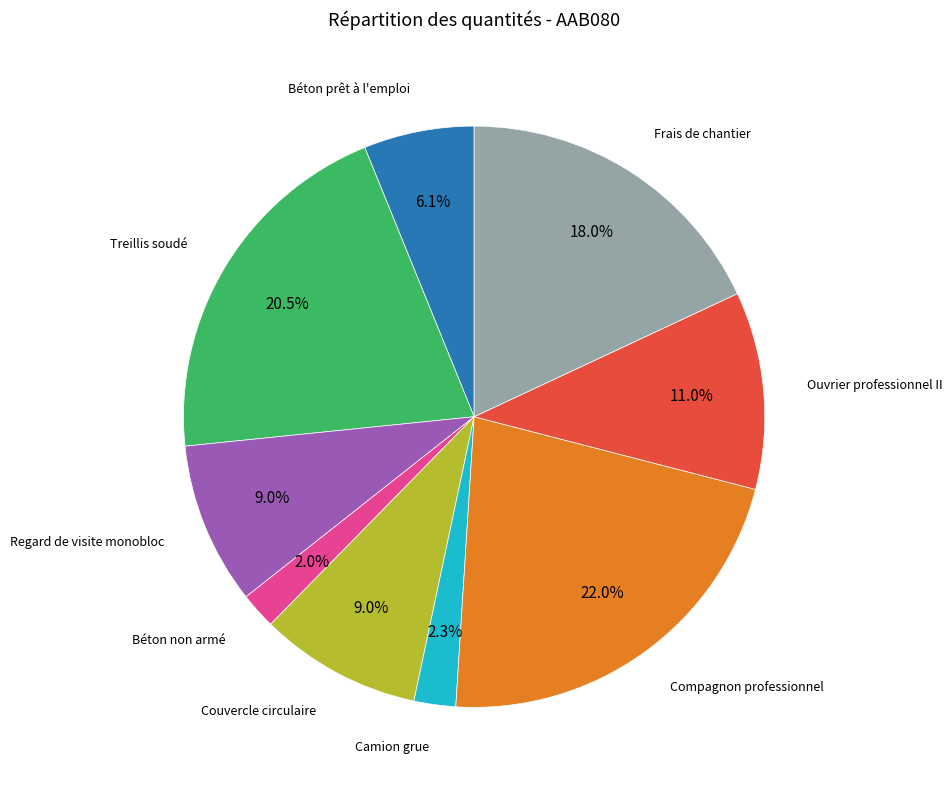

Does any single category account for the majority?

No